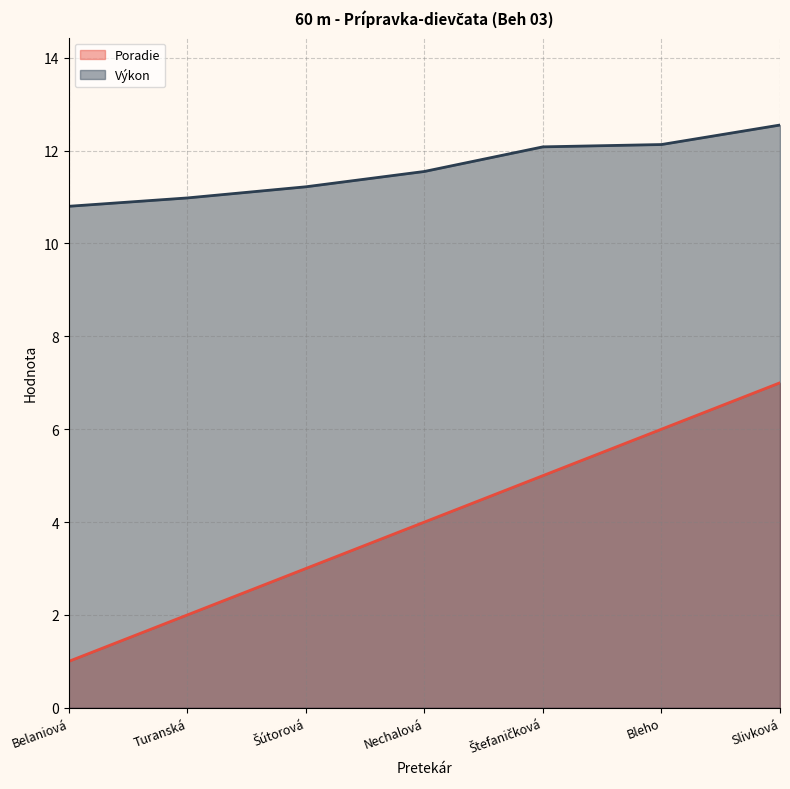

How many values in the Poradie series exceed 4?

3